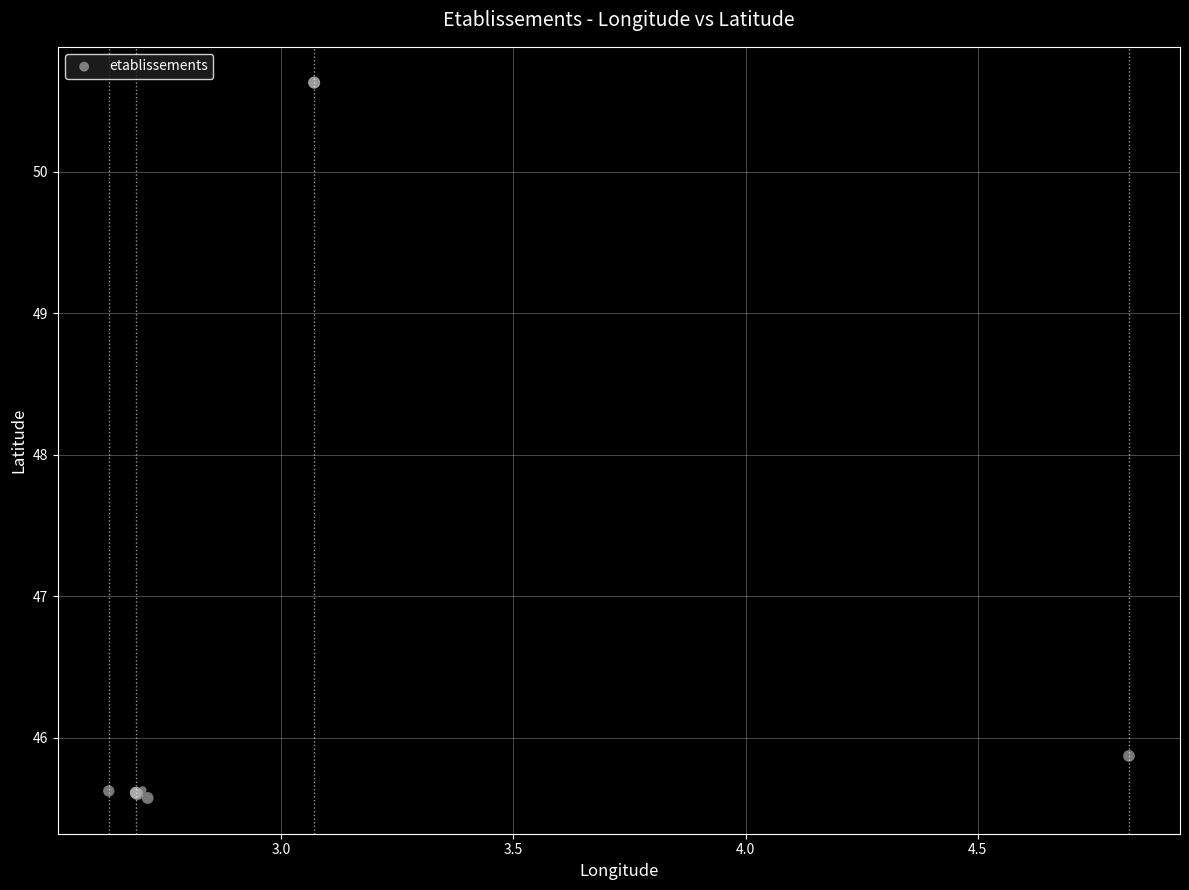

What Y value in the scatter plot is closest to 48?

45.9